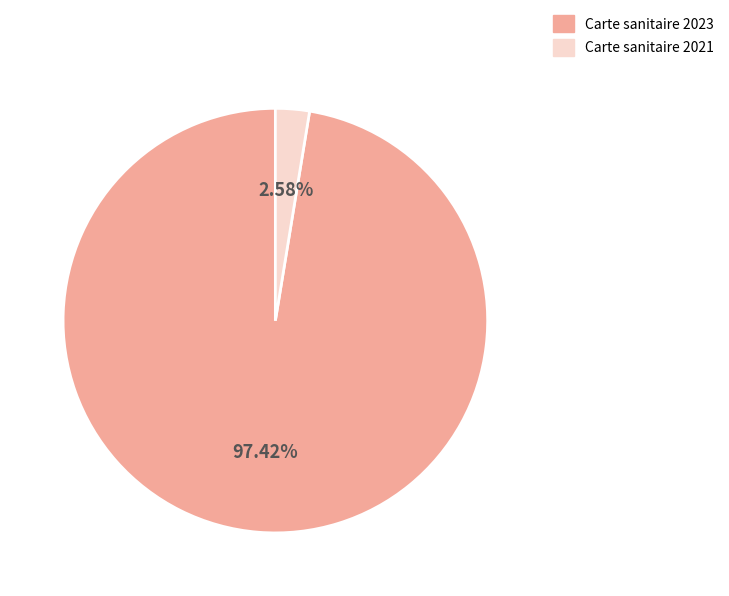

Does Carte sanitaire 2023 account for over 50% of the chart?

Yes